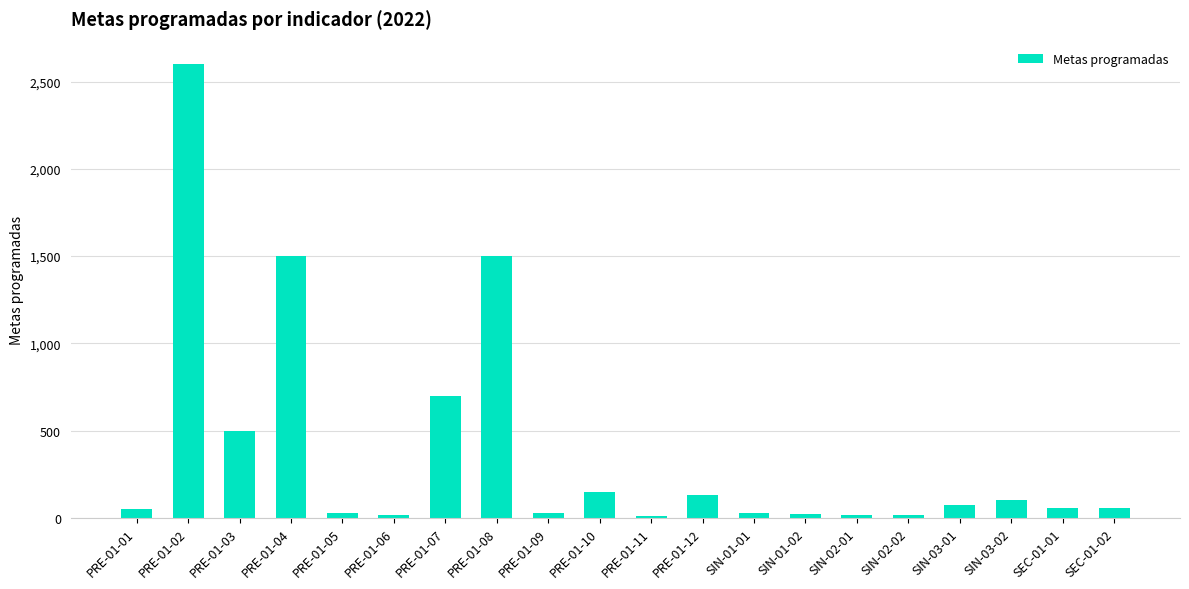

What is the label of the 8th bar from the right?

SIN-01-01